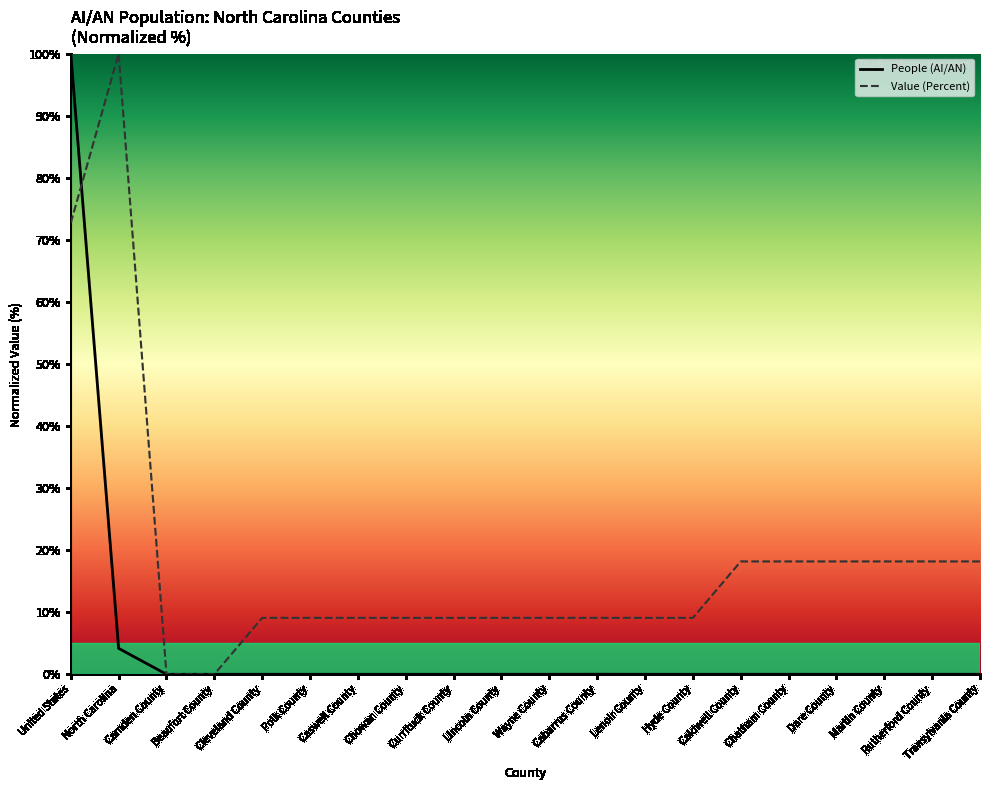

Reading left to right, what are all the values shown in this chart?

People (AI/AN): 100.0	4.2	0.0	0.0	0.0	0.0	0.0	0.0	0.0	0.0	0.0	0.0	0.0	0.0	0.0	0.0	0.0	0.0	0.0	0.0
Value (Percent): 72.7	100.0	0.0	0.0	9.1	9.1	9.1	9.1	9.1	9.1	9.1	9.1	9.1	9.1	18.2	18.2	18.2	18.2	18.2	18.2